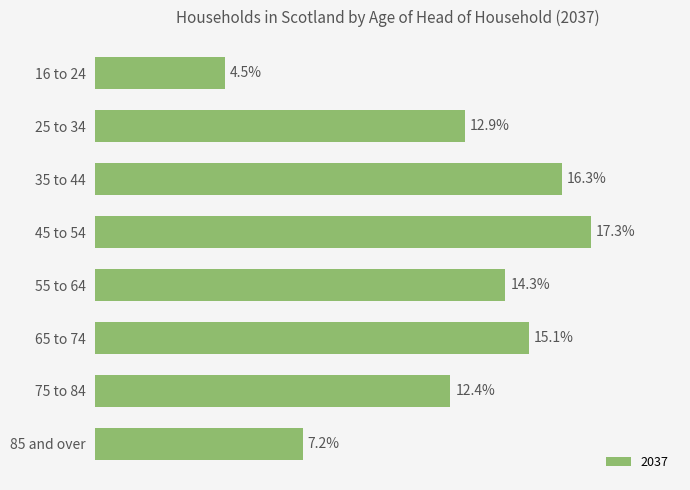

Are the bars horizontal?

Yes